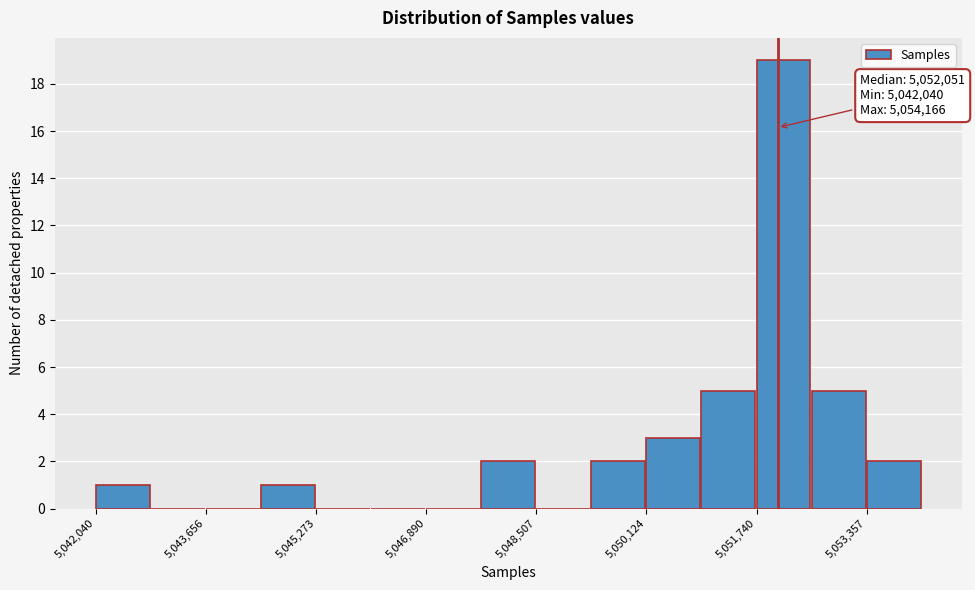

Over which range of the x-axis is the bar tallest?

5051800 to 5052600